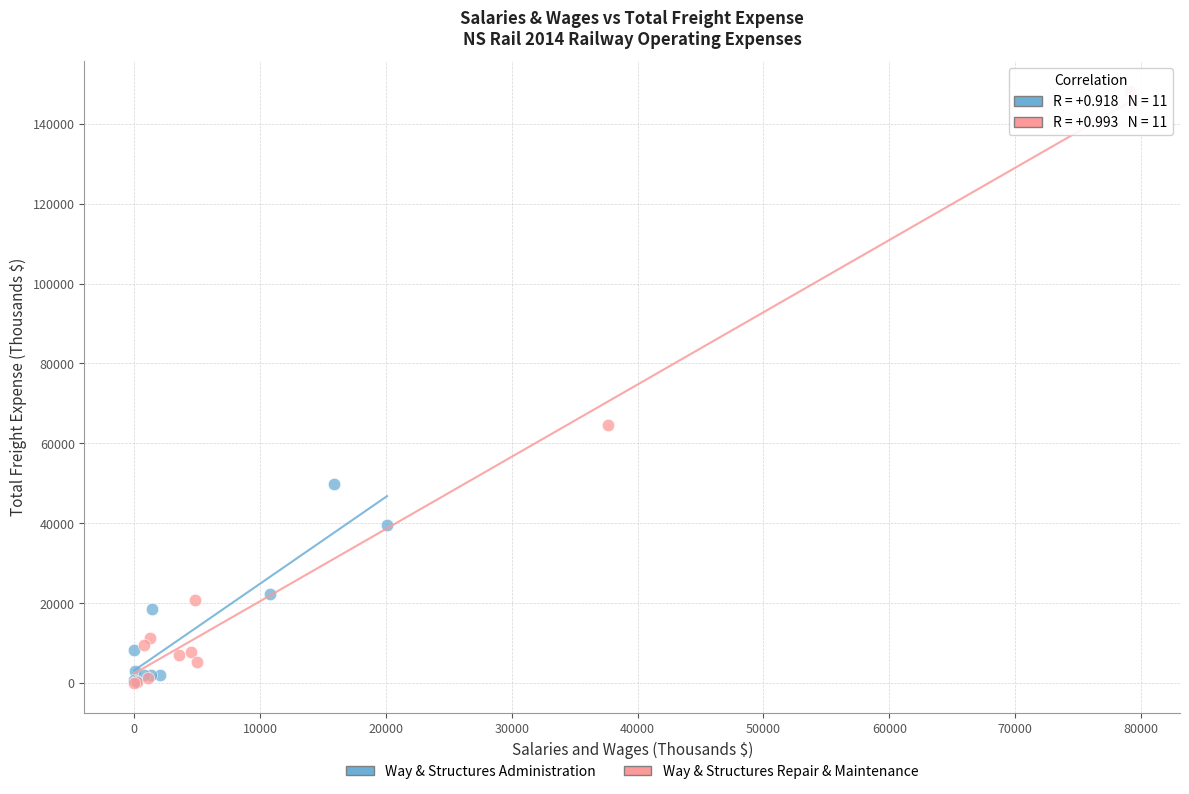

Which series has the widest spread of Y values?

Way & Structures Repair & Maintenance